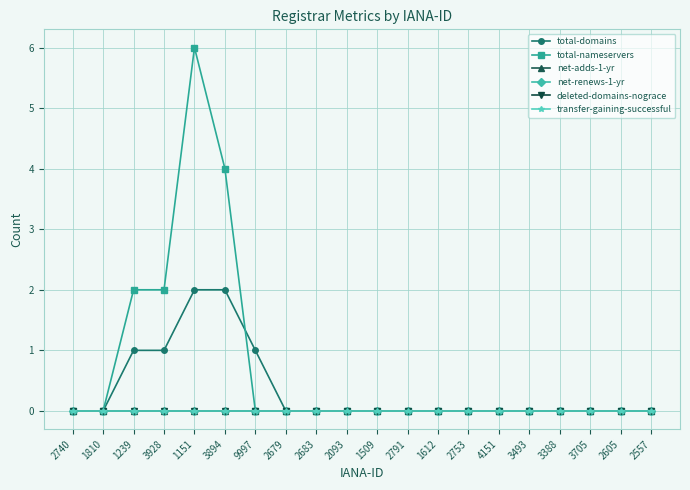

Does the chart have visible grid lines?

Yes